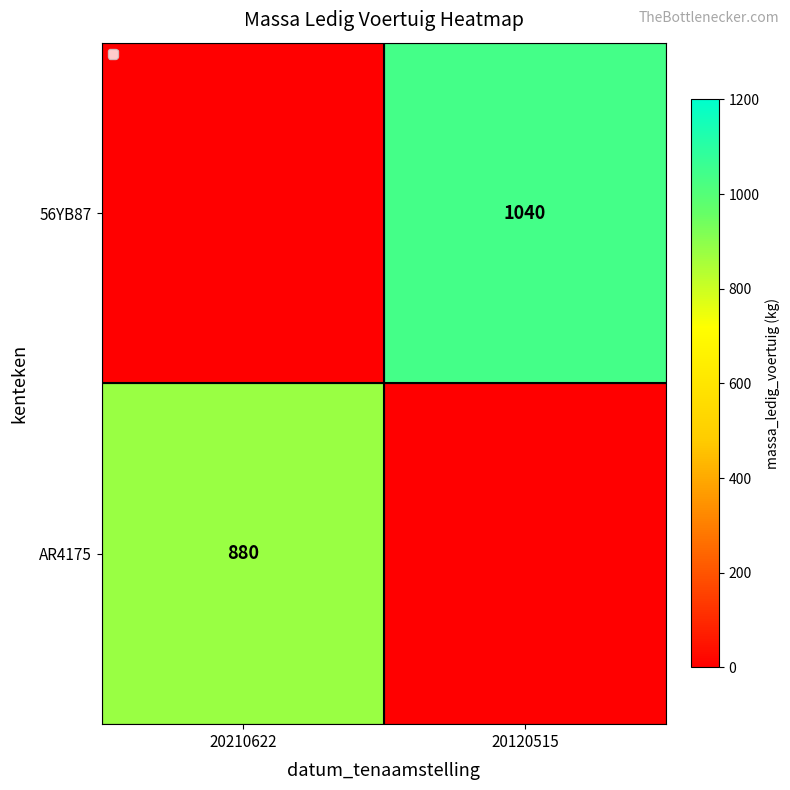

At how many categories does at least one series exceed 249?

2